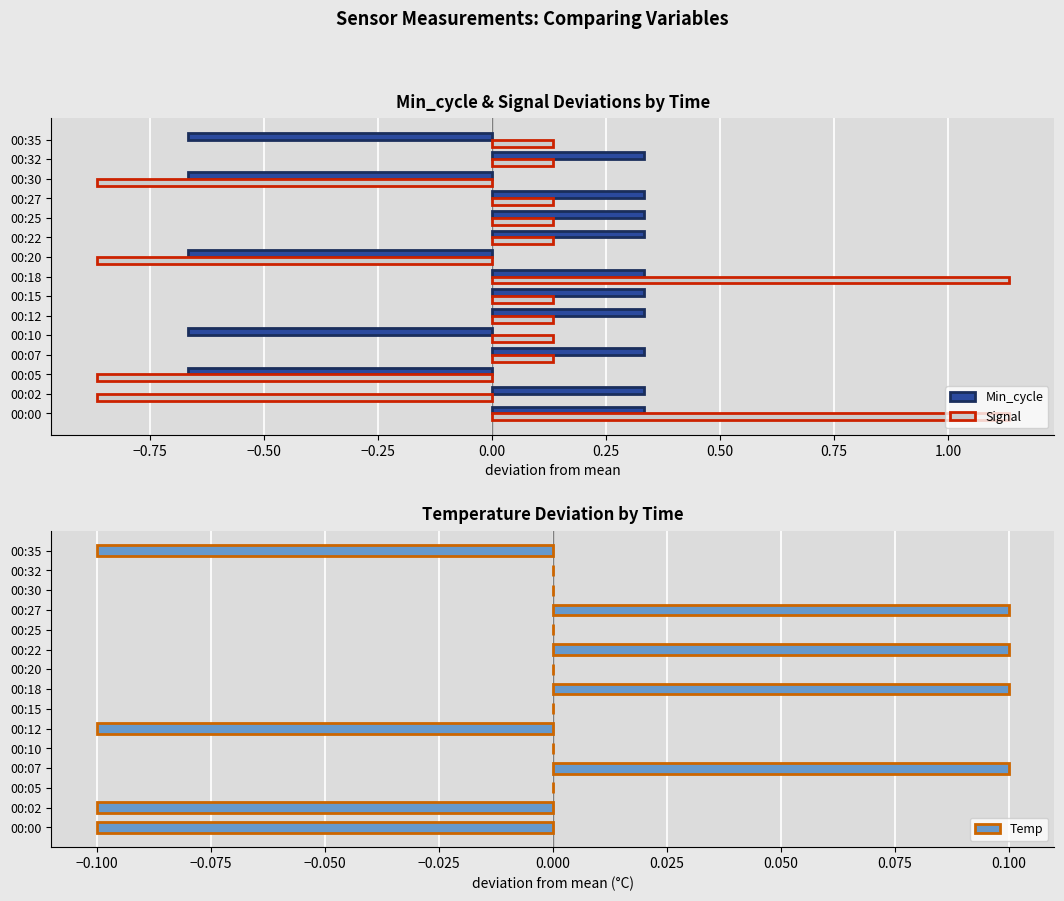

Is the value of Signal at 00:32 greater than the value of Min_cycle at 00:15?

No